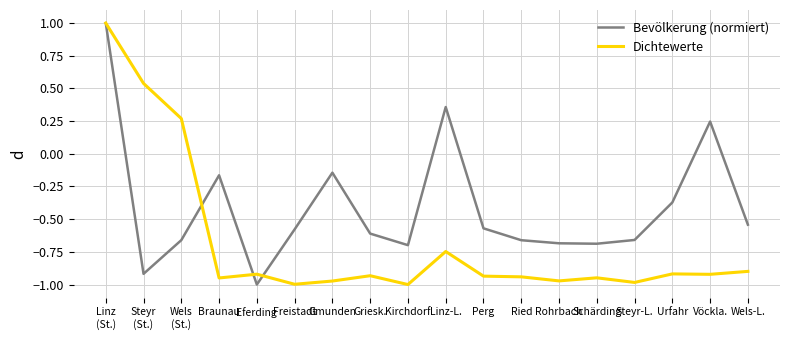

The Dichtewerte series shows -1.0 at Steyr-L.. True or false?

True